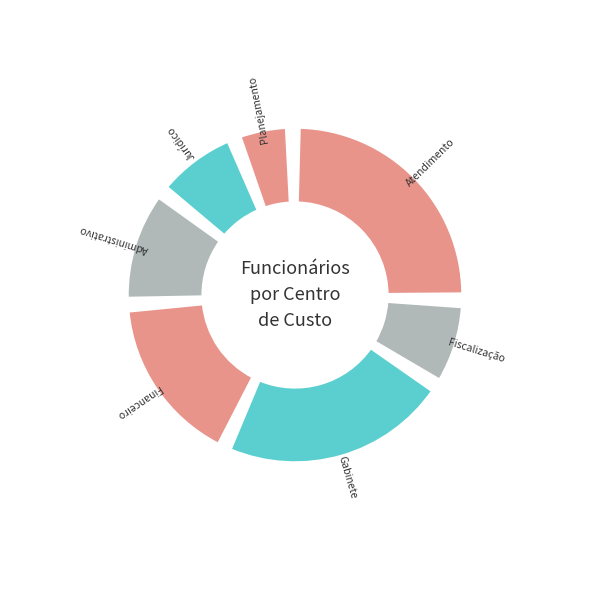

Which slice is the smallest?

Planejamento